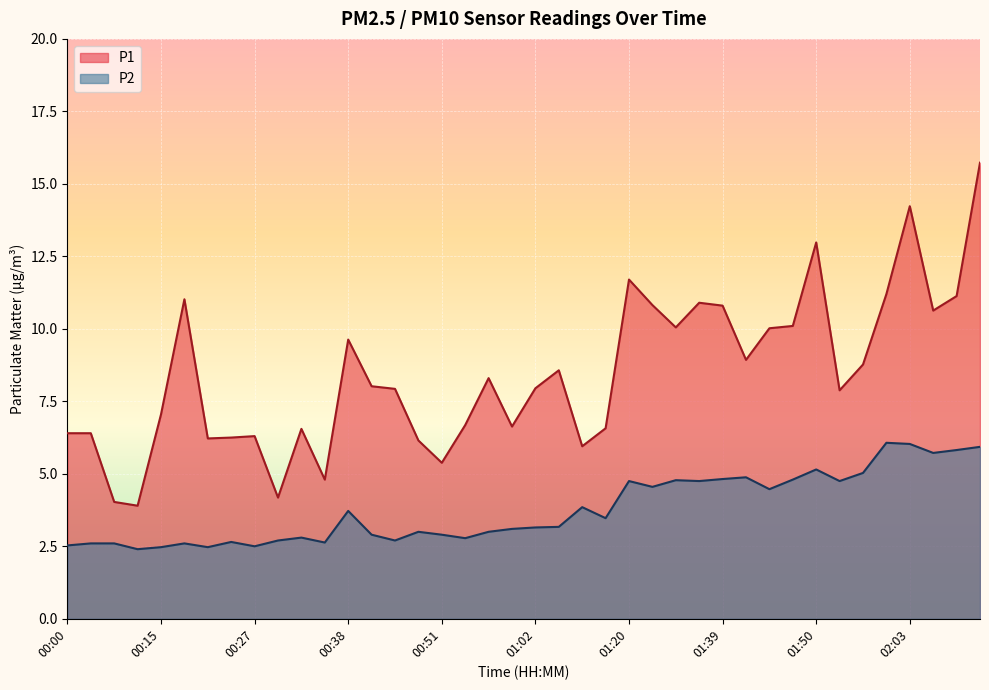

True or false: P1 and P2 cross at least once.

False